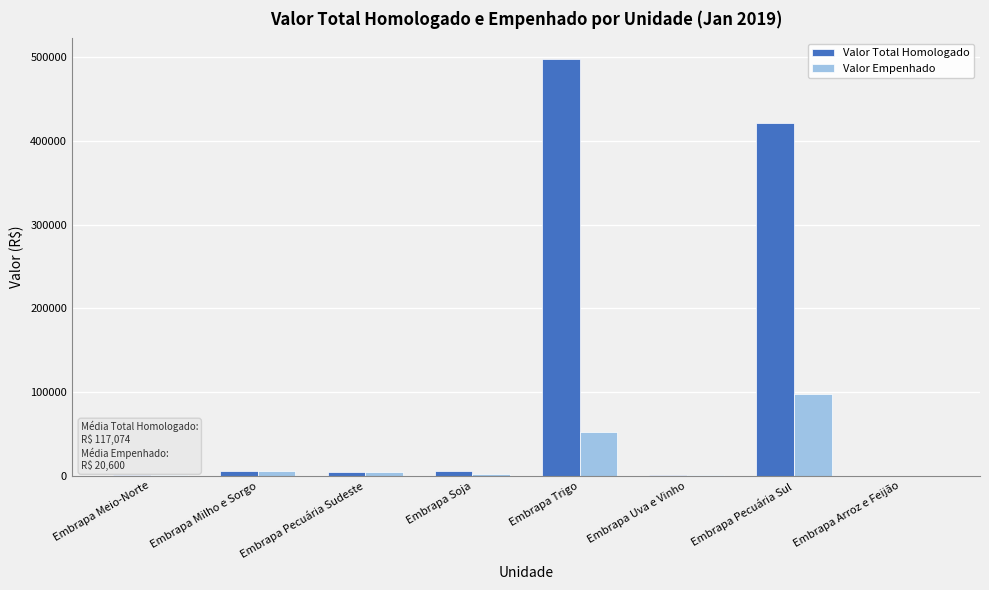

Read the Valor Total Homologado value at Embrapa Pecuária Sudeste.

4582.8